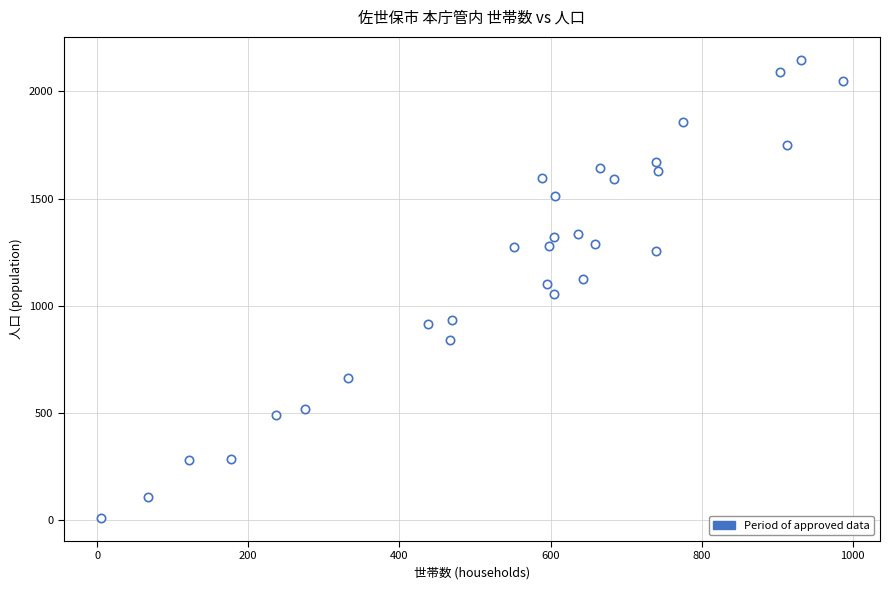

What is the range of X values (max minus min)?

982